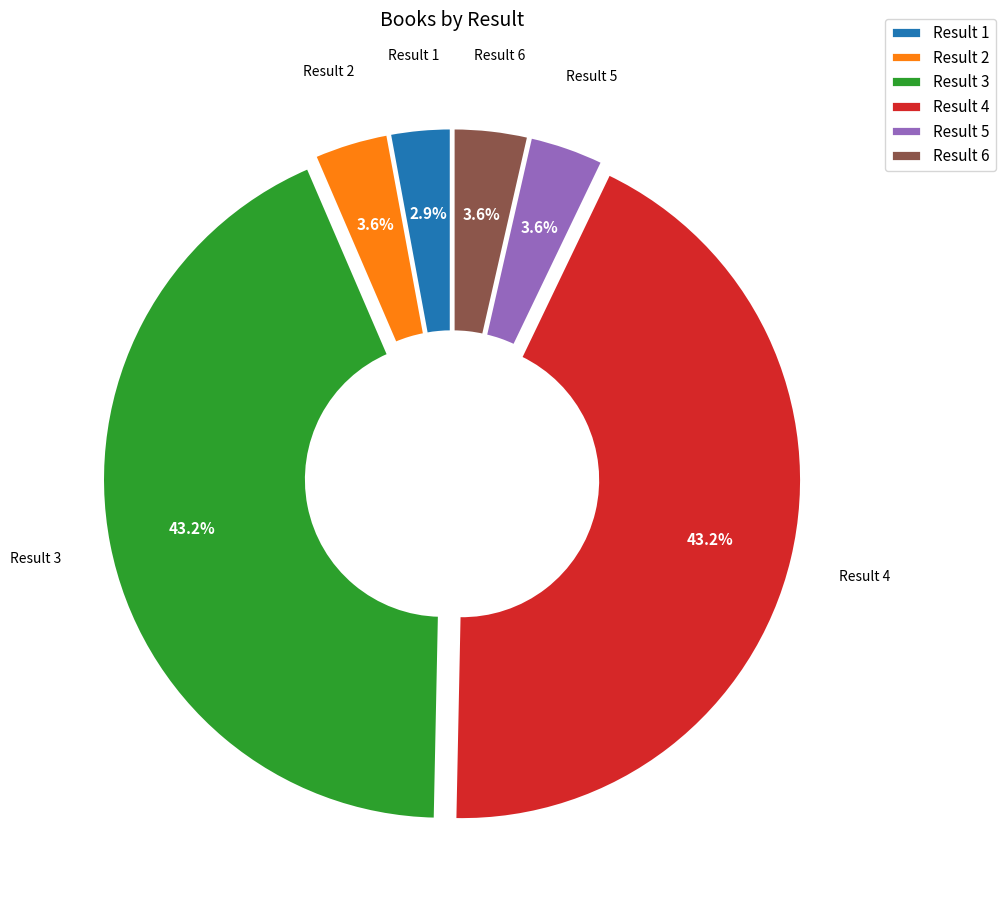

Is there any slice that represents more than half of the pie?

No